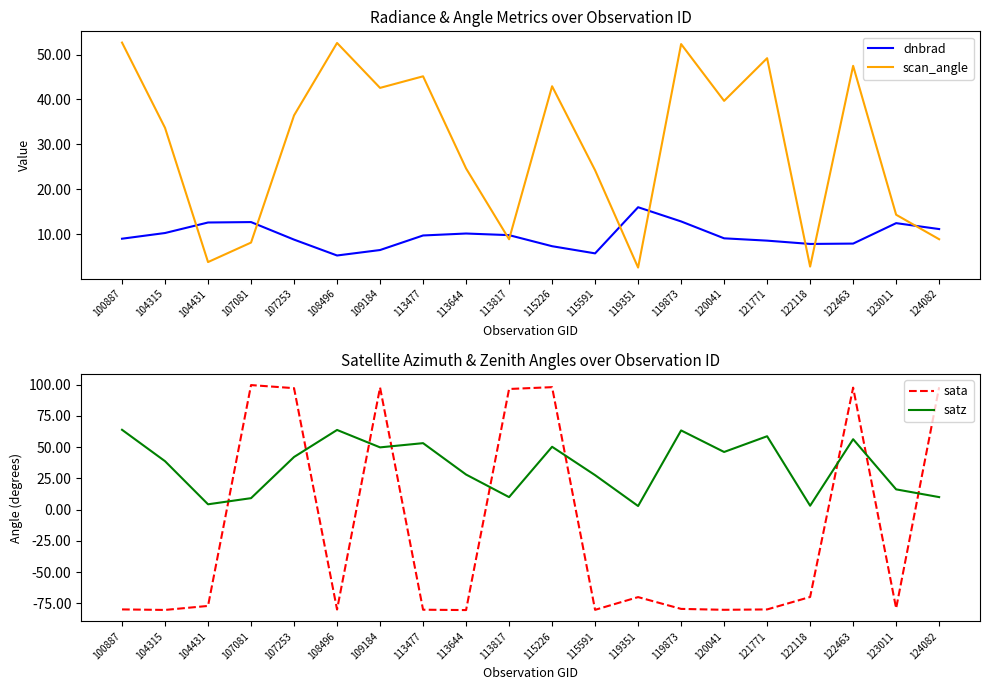

How many lines are shown in the chart?

4